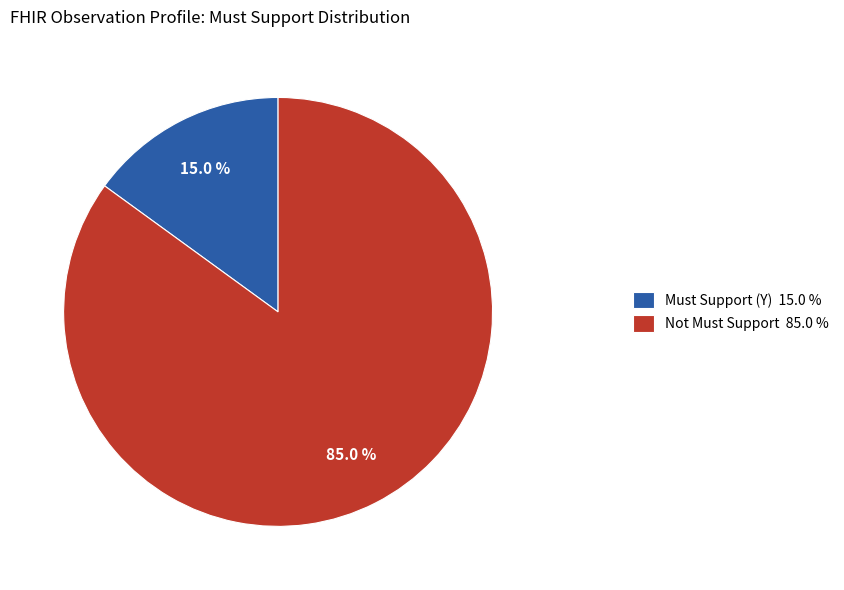

How many segments does this pie chart have?

2